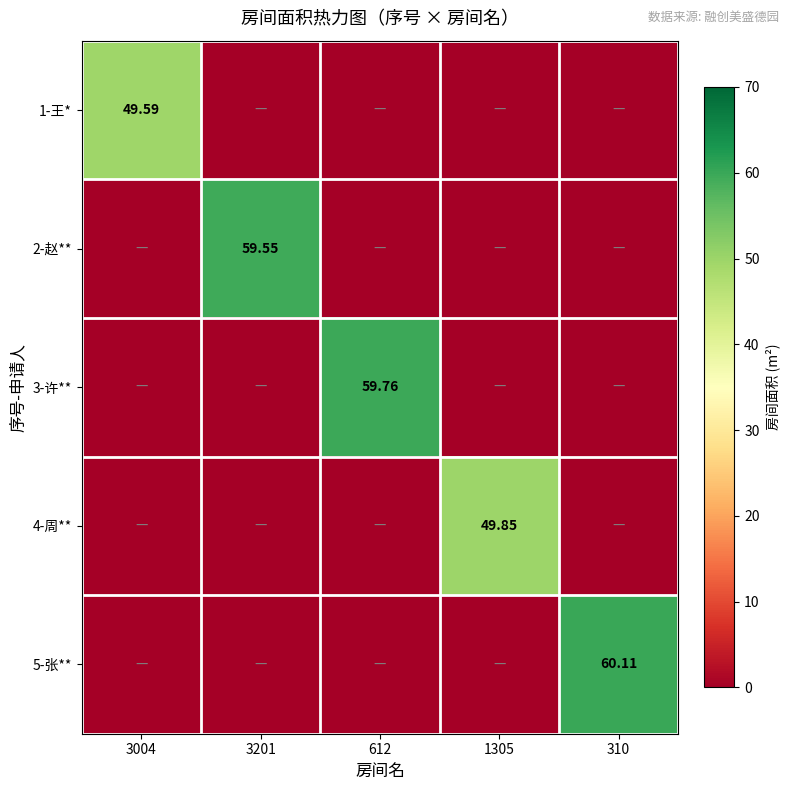

Which series has the largest total across all categories?

5-张**